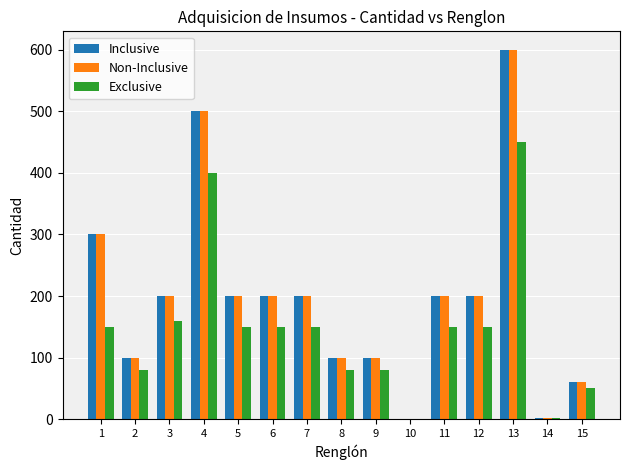

What value does the Exclusive series have at 9, to the nearest 5?

80